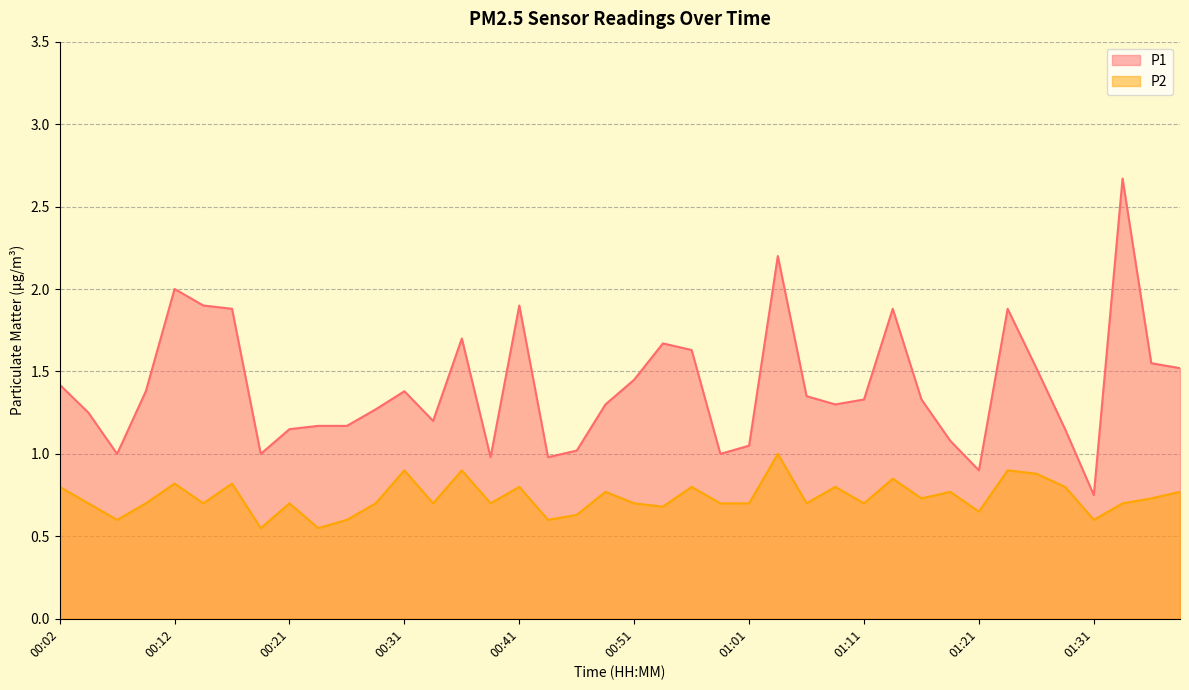

Which series has the widest spread of values?

P1